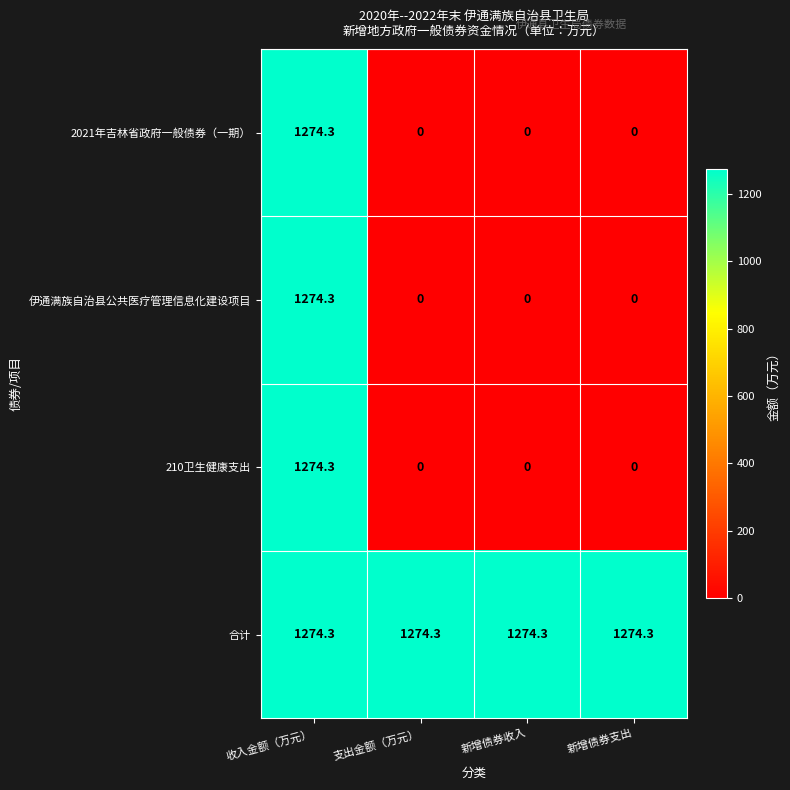

What is the total value across all series at 新增债券支出?

1274.3